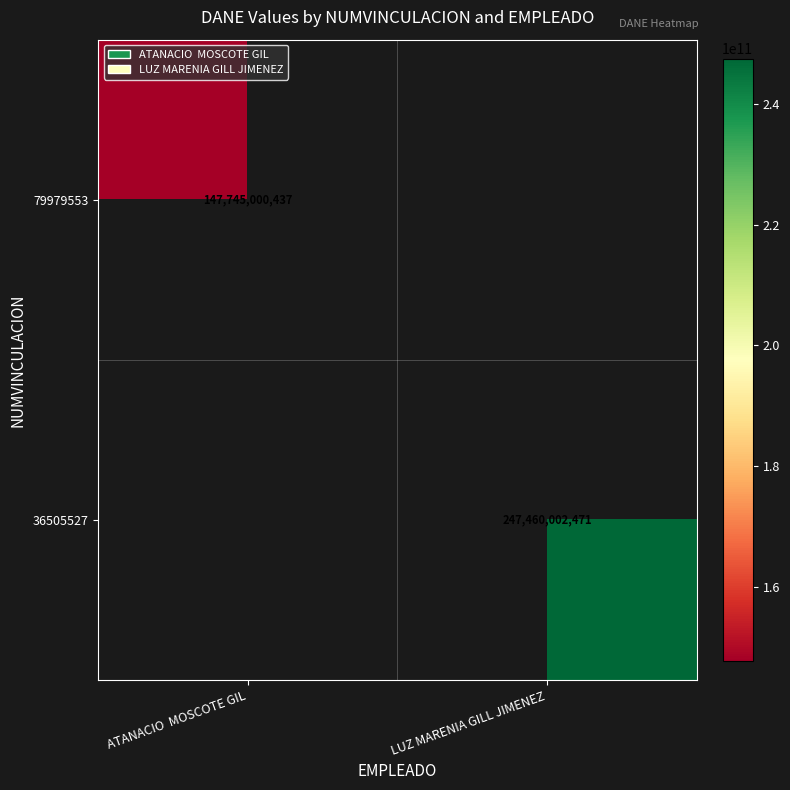

Which has a higher value, ATANACIO  MOSCOTE GIL or LUZ MARENIA GILL JIMENEZ?

LUZ MARENIA GILL JIMENEZ